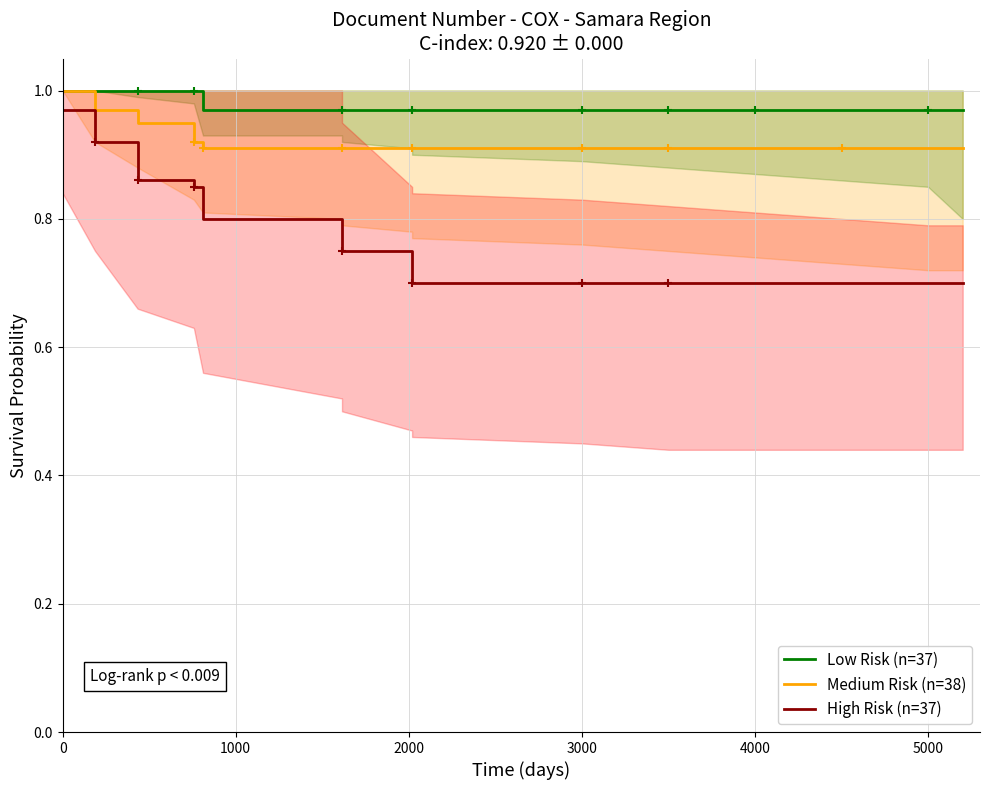

Which category has the lowest value in the Low Risk (n=37) series?

4000